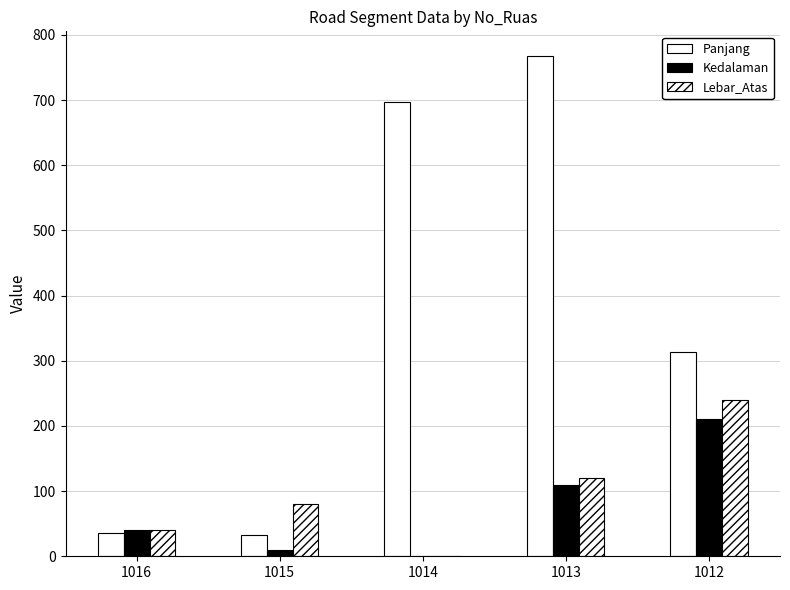

Does the chart contain stacked bars?

No